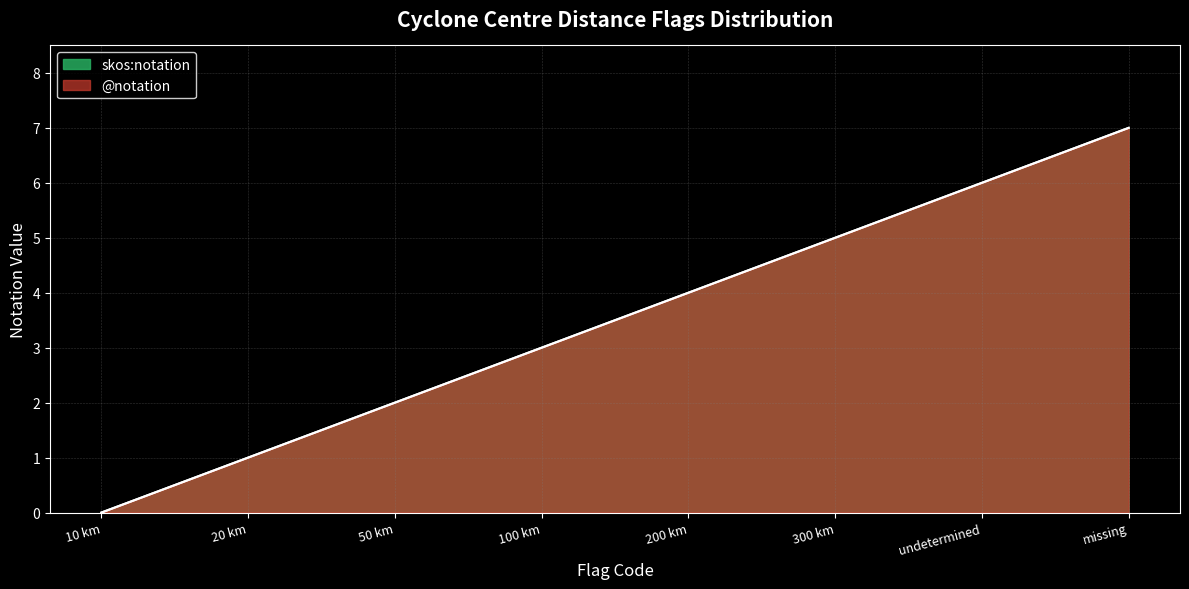

Reading left to right, what are all the values shown in this chart?

@notation: 0	1	2	3	4	5	6	7
skos:notation: 0	1	2	3	4	5	6	7